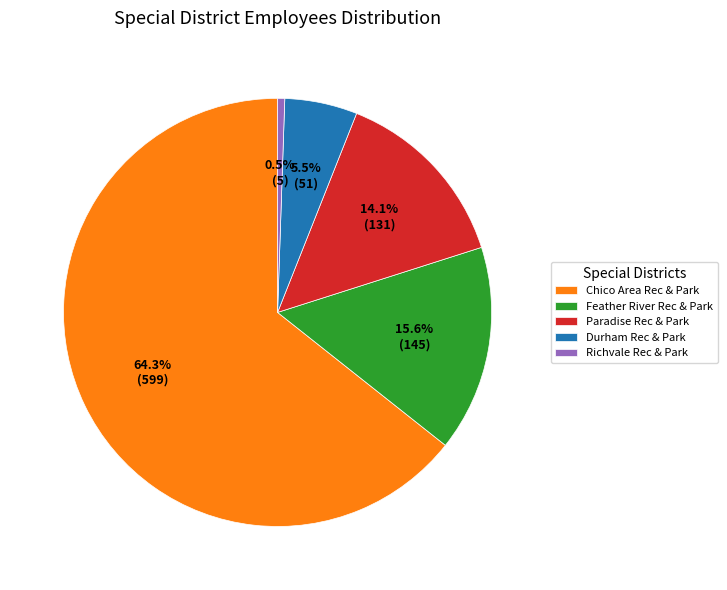

Between Richvale Rec & Park and Paradise Rec & Park, which is larger?

Paradise Rec & Park